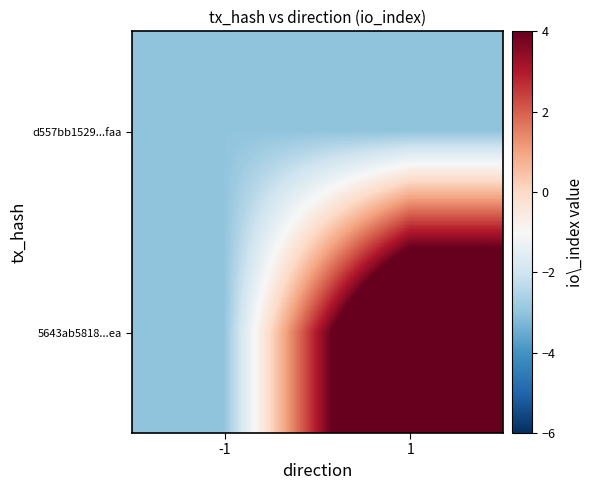

What is the total value across all series at 1?

6